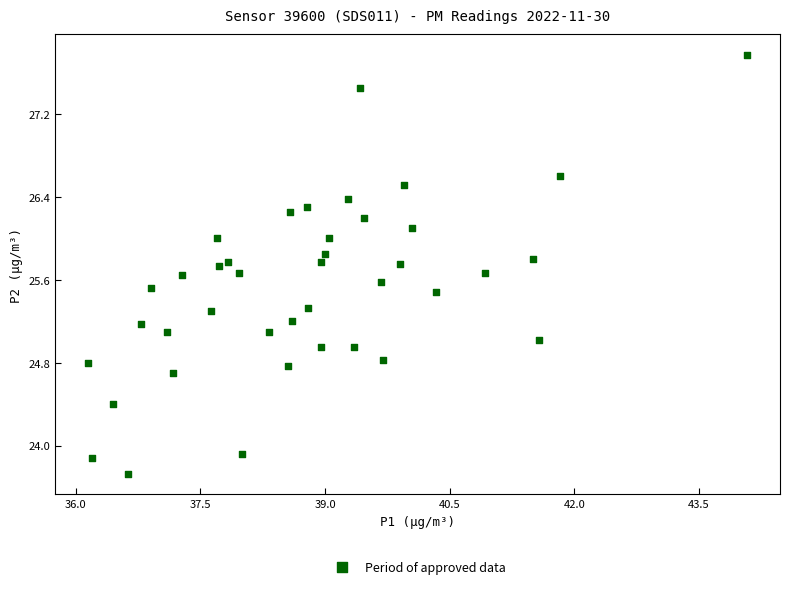

What is the range of X values (max minus min)?

7.9